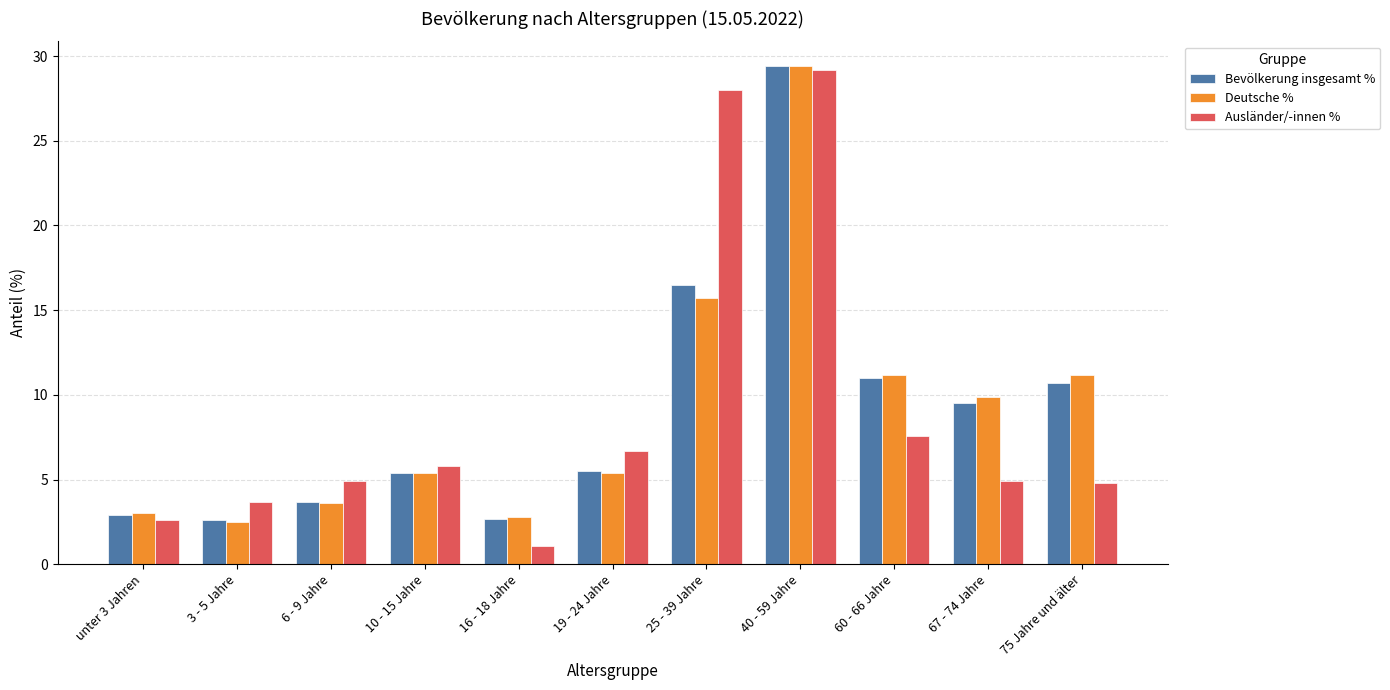

At how many categories does at least one series exceed 29?

1